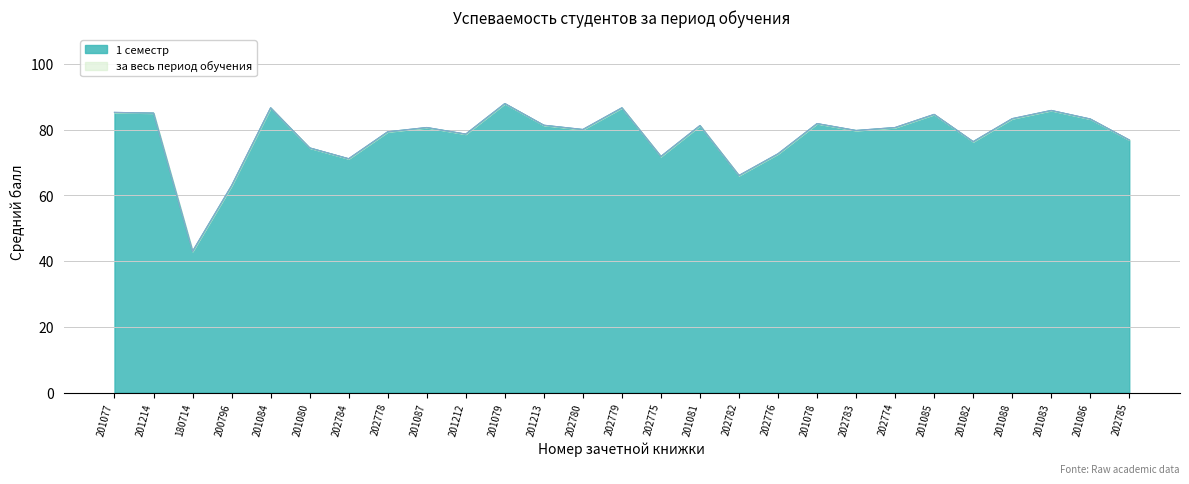

How many interior local valleys does the 1 семестр series have?

8